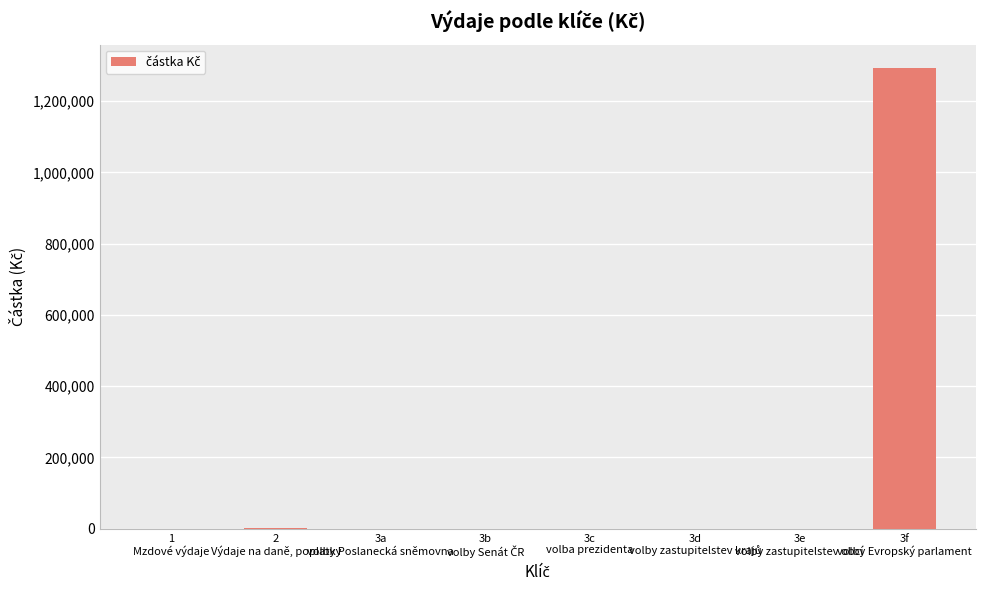

What is the sum of all values?

1295164.4